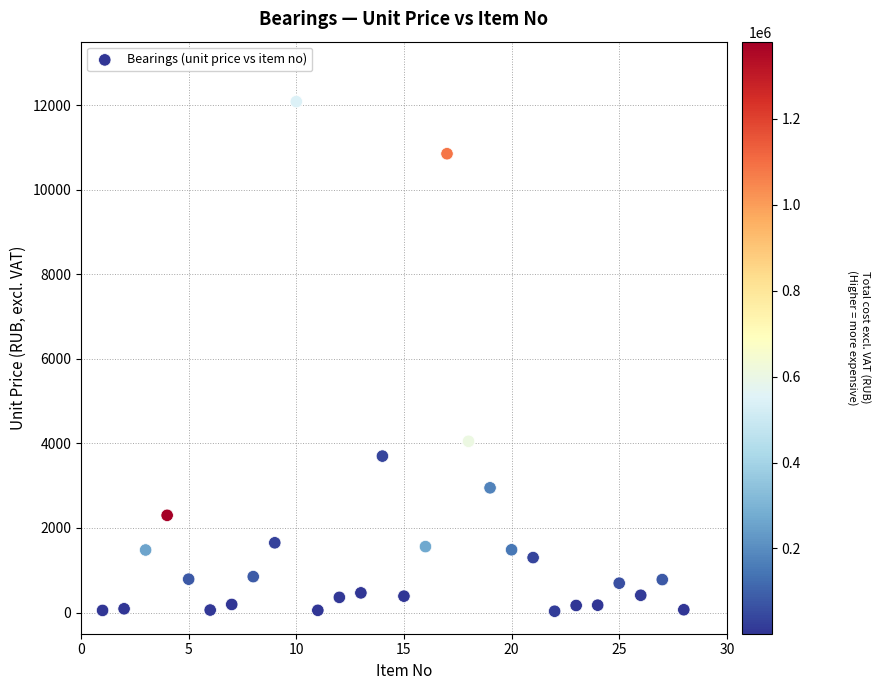

What is the range of Y values (max minus min)?

12050.8